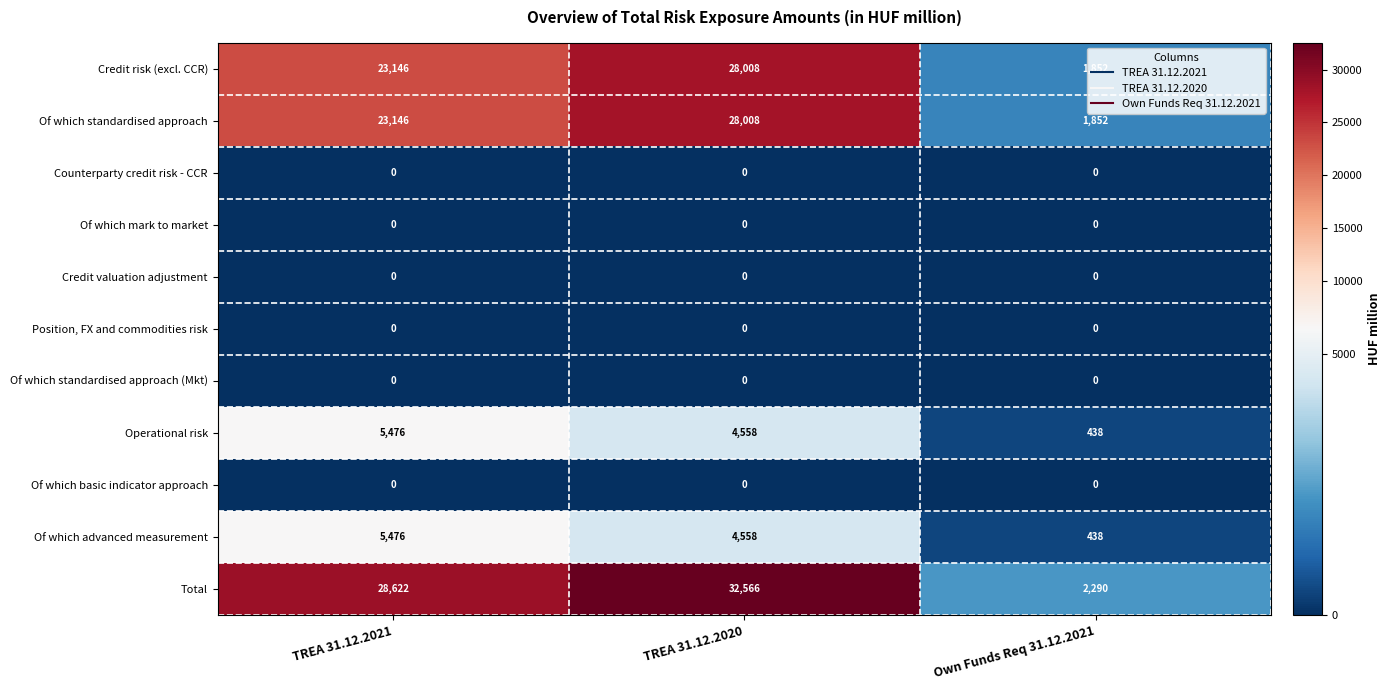

Between TREA 31.12.2021 and Own Funds Req 31.12.2021, which series saw the biggest shift?

Total